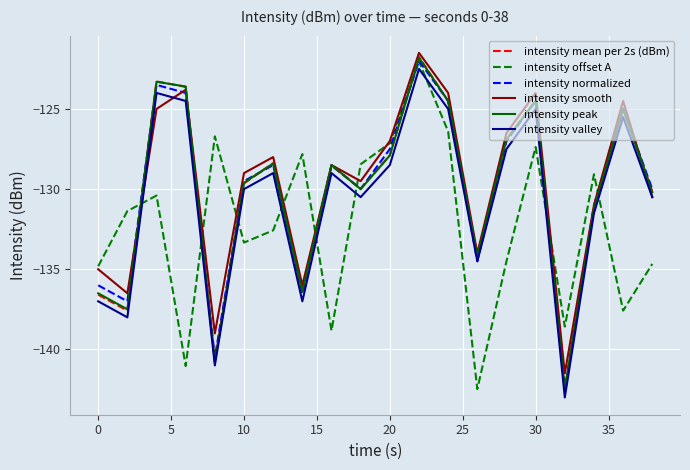

After their last crossing, which series has the higher values: intensity valley or intensity offset A?

intensity valley